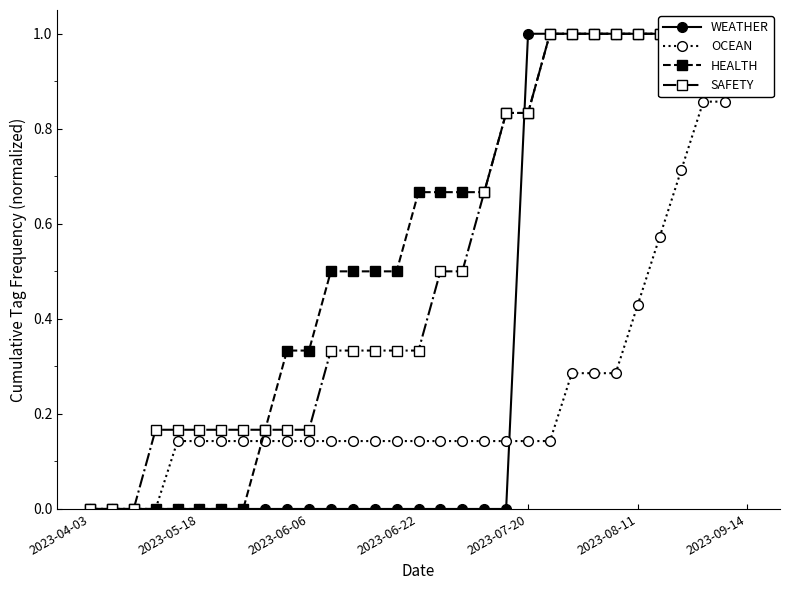

Reading left to right, extract all data points from this chart.

WEATHER: 0.0	0.0	0.0	0.0	0.0	0.0	0.0	0.0	0.0	0.0	0.0	0.0	0.0	0.0	0.0	0.0	0.0	0.0	0.0	0.0	1.0	1.0	1.0	1.0	1.0	1.0	1.0	1.0	1.0	1.0	1.0
OCEAN: 0.0	0.0	0.0	0.0	0.1	0.1	0.1	0.1	0.1	0.1	0.1	0.1	0.1	0.1	0.1	0.1	0.1	0.1	0.1	0.1	0.1	0.1	0.3	0.3	0.3	0.4	0.6	0.7	0.9	0.9	1.0
HEALTH: 0.0	0.0	0.0	0.0	0.0	0.0	0.0	0.0	0.2	0.3	0.3	0.5	0.5	0.5	0.5	0.7	0.7	0.7	0.7	0.8	0.8	1.0	1.0	1.0	1.0	1.0	1.0	1.0	1.0	1.0	1.0
SAFETY: 0.0	0.0	0.0	0.2	0.2	0.2	0.2	0.2	0.2	0.2	0.2	0.3	0.3	0.3	0.3	0.3	0.5	0.5	0.7	0.8	0.8	1.0	1.0	1.0	1.0	1.0	1.0	1.0	1.0	1.0	1.0